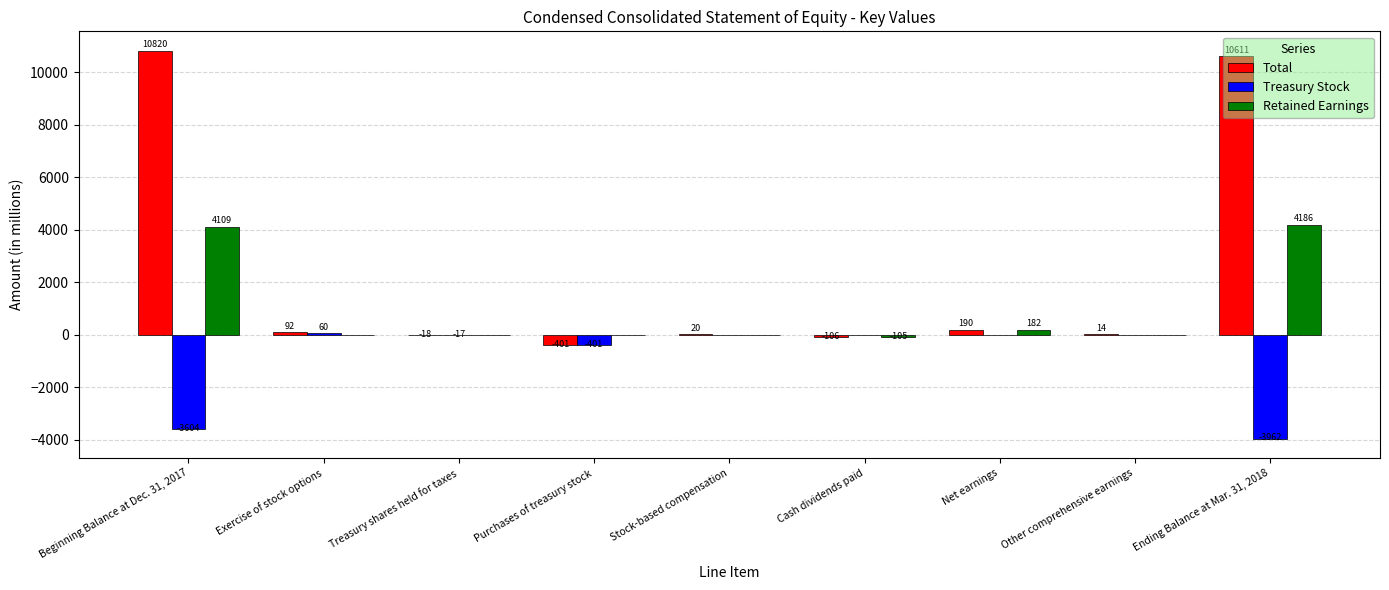

Between Beginning Balance at Dec. 31, 2017 and Cash dividends paid, which series saw the biggest shift?

Total